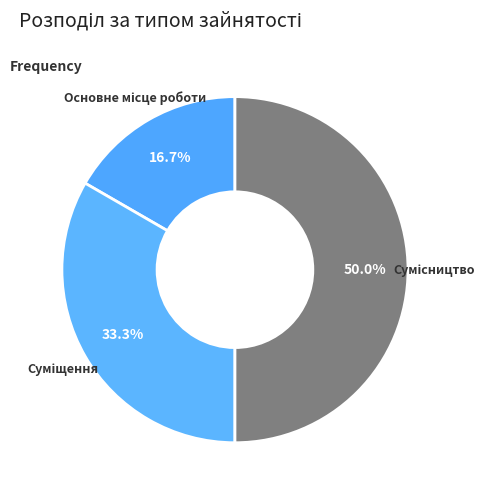

Count the number of slices in the pie.

3